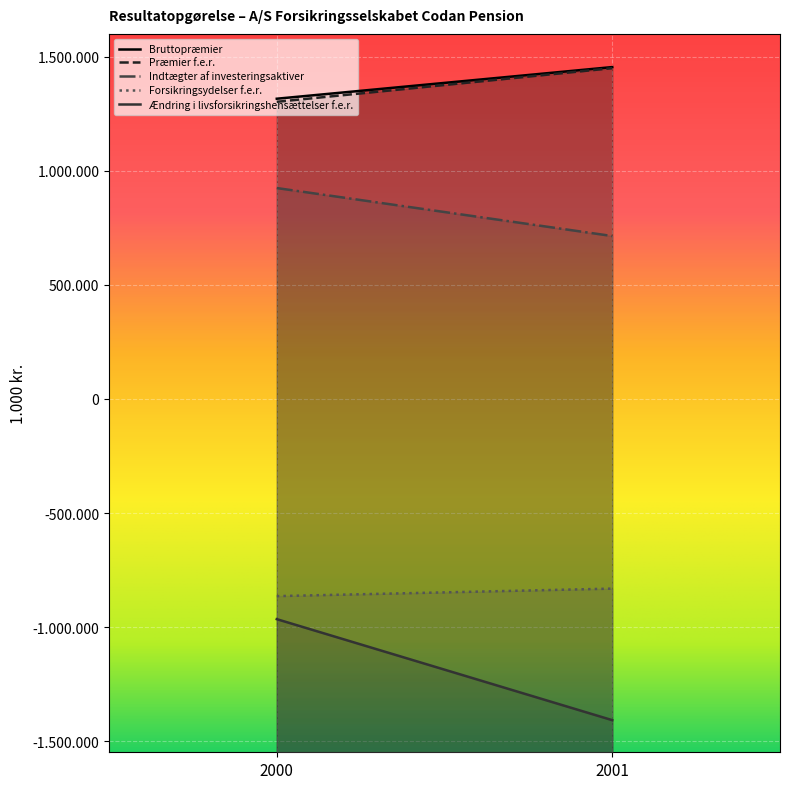

Reading left to right, extract all data points from this chart.

Bruttopræmier: 2000=1315897	2001=1454593
Præmier f.e.r.: 2000=1302288	2001=1449875
Indtægter af investeringsaktiver: 2000=924381	2001=714044
Forsikringsydelser f.e.r.: 2000=-864336	2001=-831387
Ændring i livsforsikringshensættelser f.e.r.: 2000=-965245	2001=-1407955